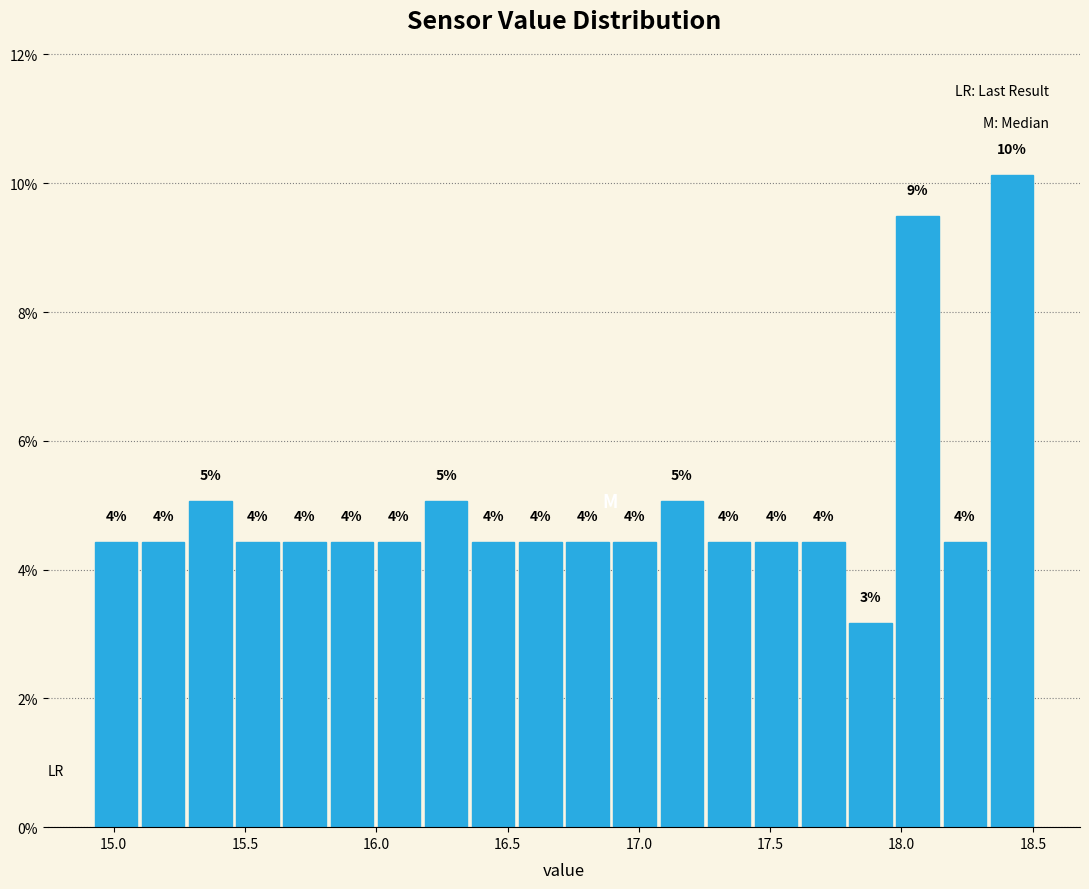

Around what value on the x-axis is the tallest bar? Give the approximate position of its centre, as read against the axis.

18.40